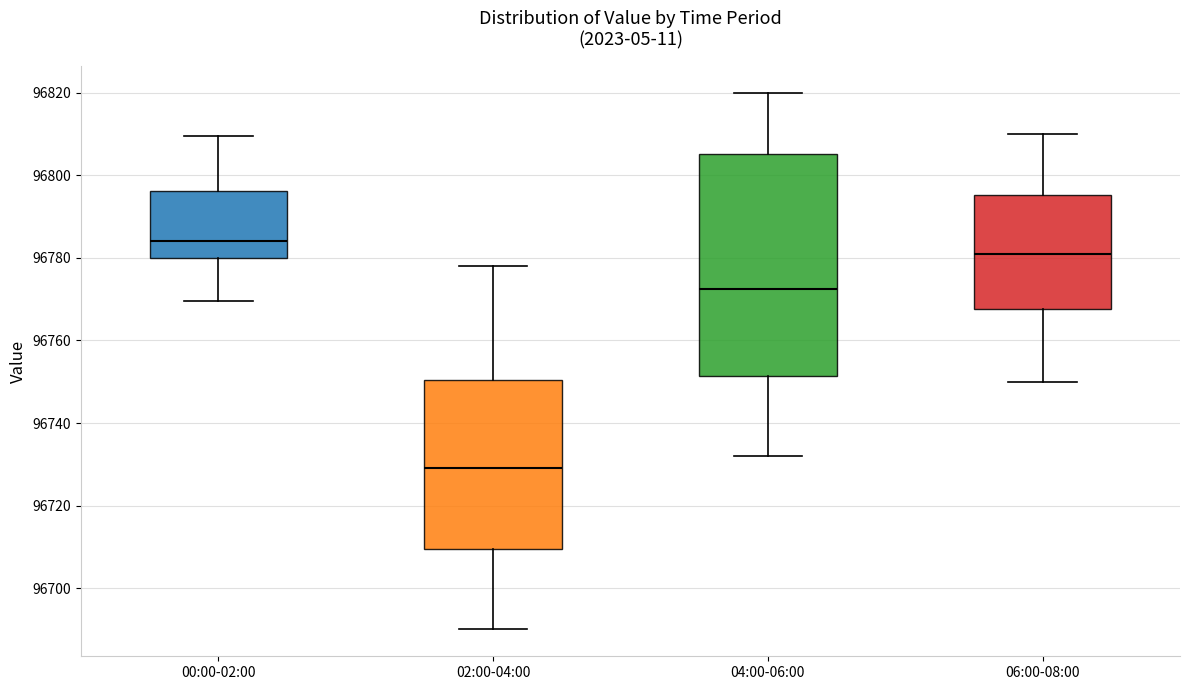

Comparing the boxes themselves (not the whiskers), which one is the tallest?

04:00-06:00